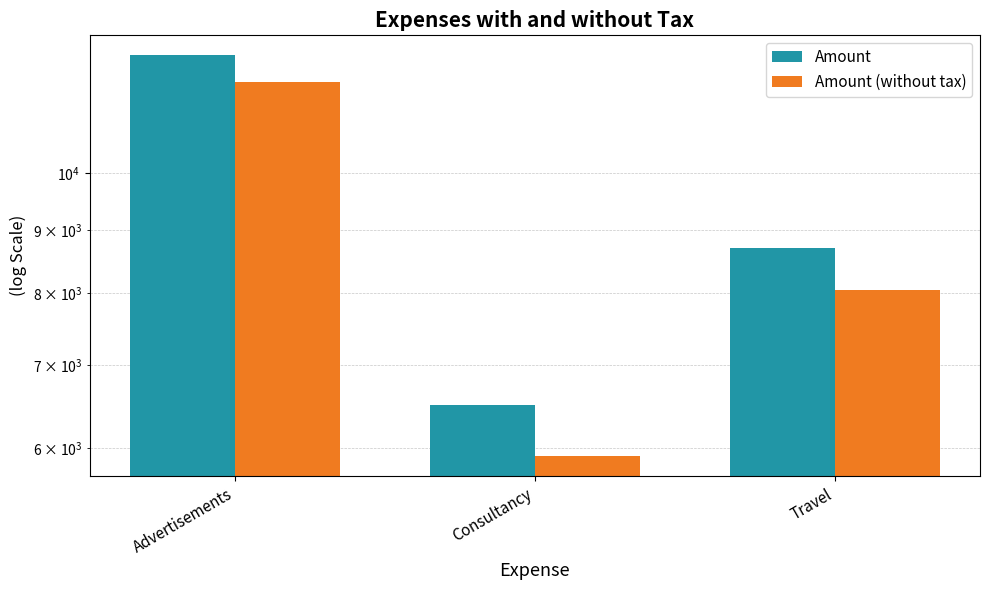

Which category has the highest value across all series?

Advertisements